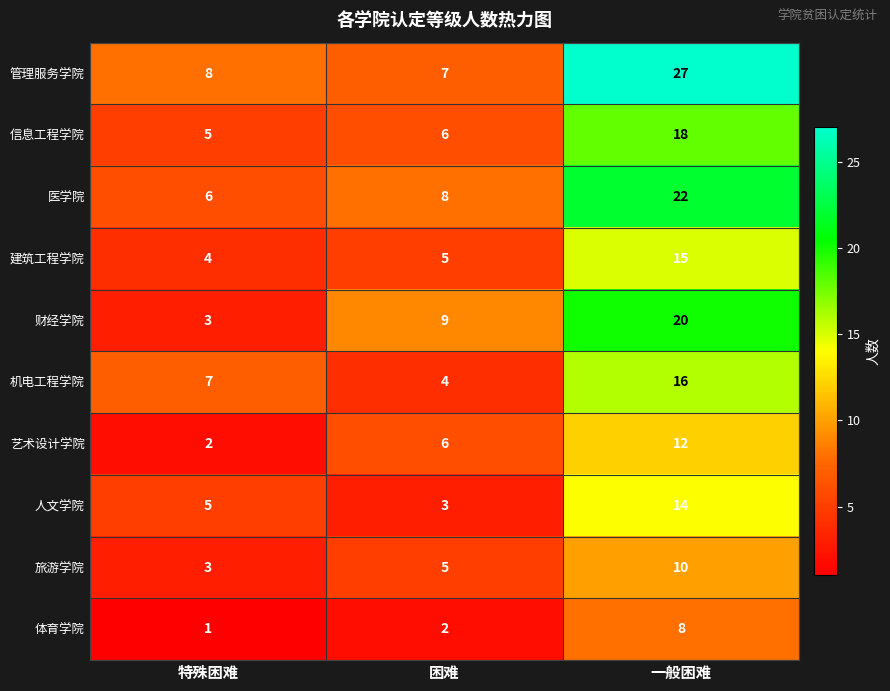

Which series changed the most between 困难 and 一般困难?

管理服务学院